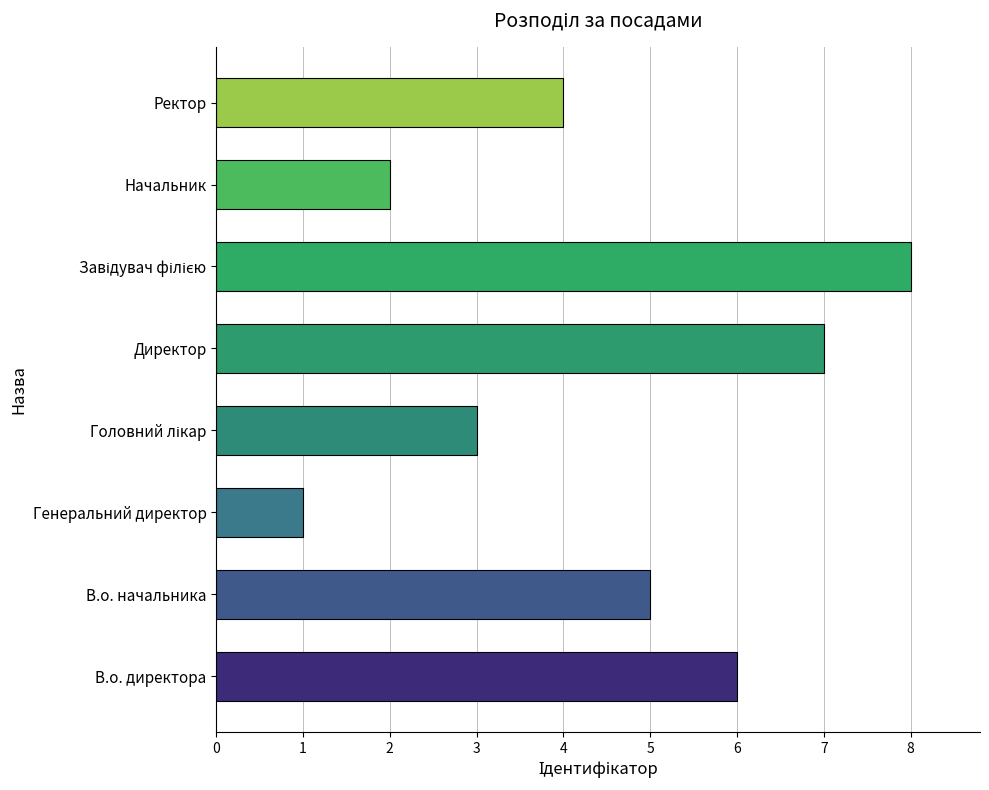

Where is the data nearest to the value 4?

Ректор